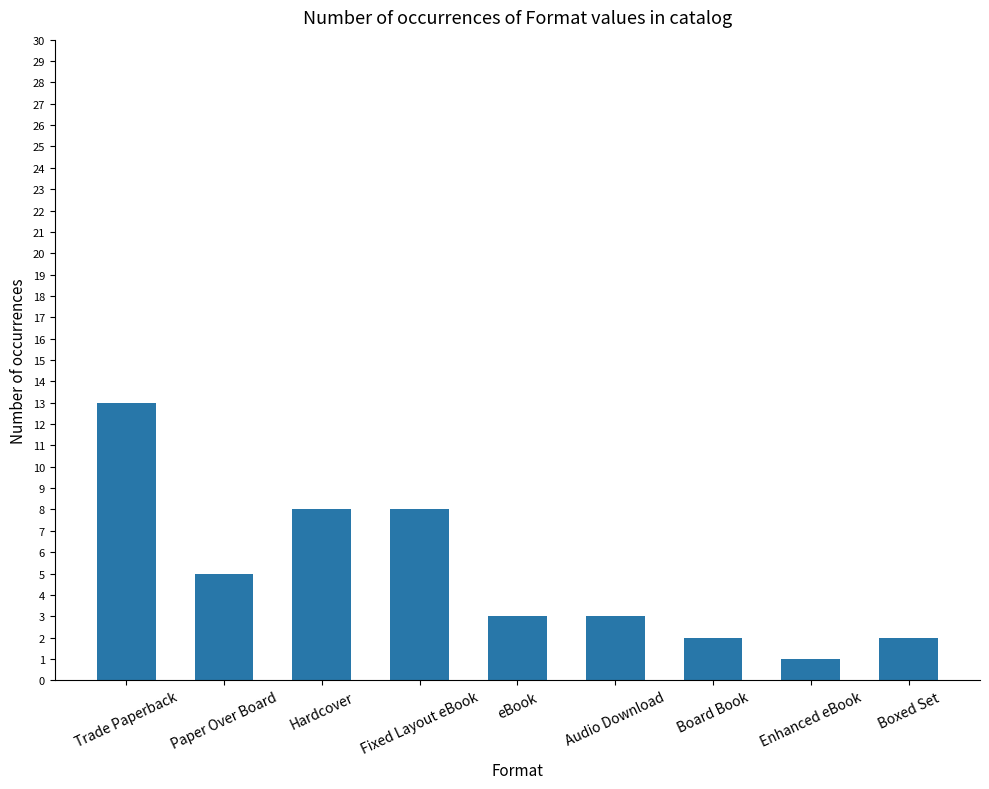

What is the label of the 3rd bar from the left?

Hardcover